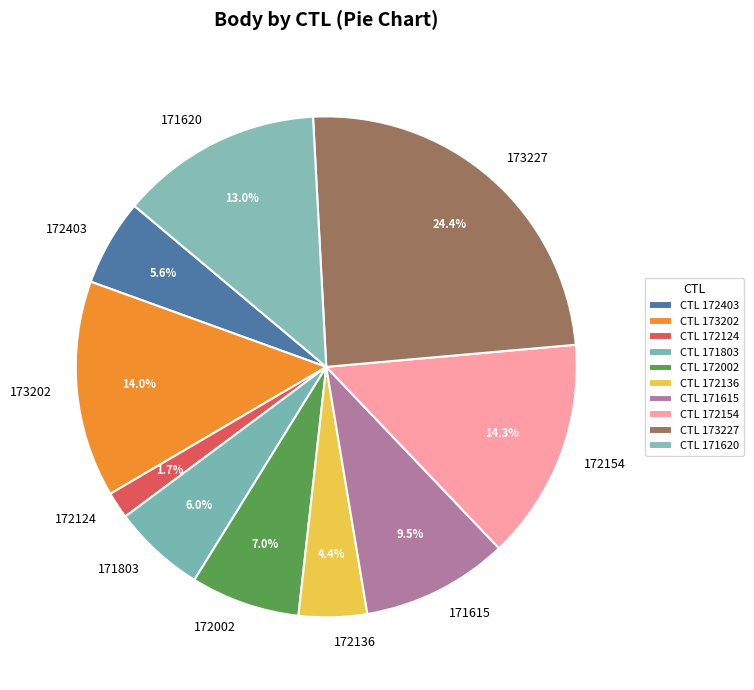

What is the ratio of the value at 171615 to the value at 173202?

0.7